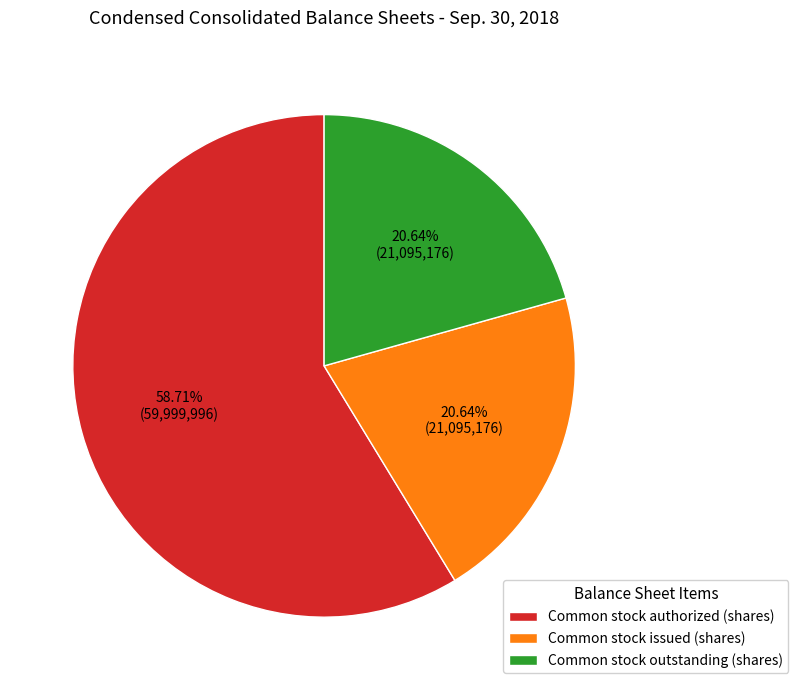

To the nearest percent, what portion does Common stock authorized (shares) represent?

59%